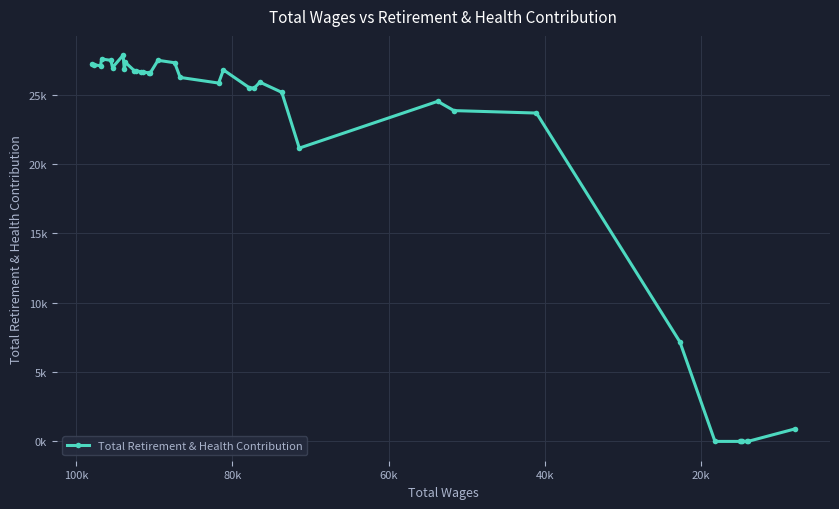

How many values are above zero?

30